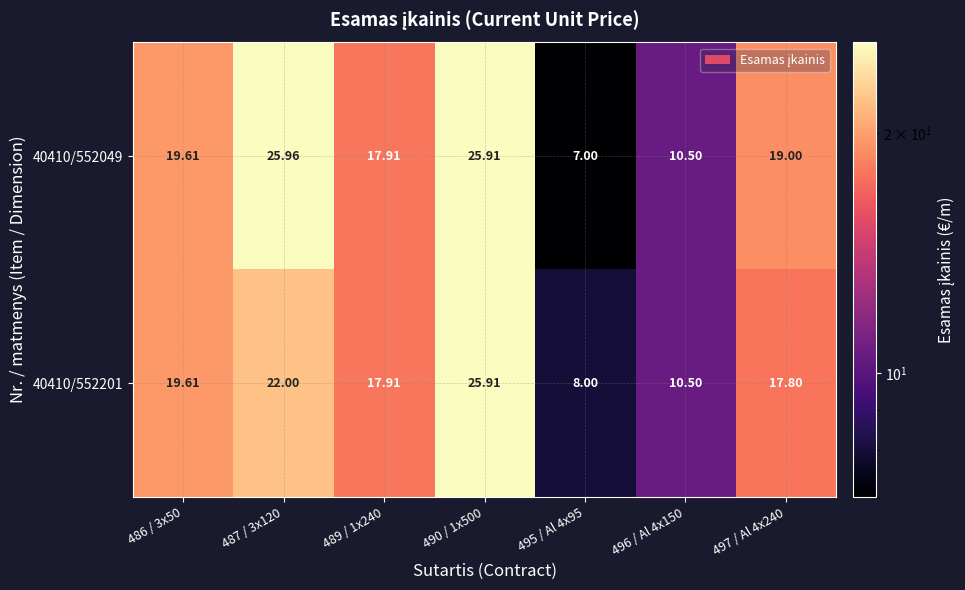

Is the value of 40410/552201 at 490 / 1x500 greater than the value of 40410/552049 at 486 / 3x50?

Yes